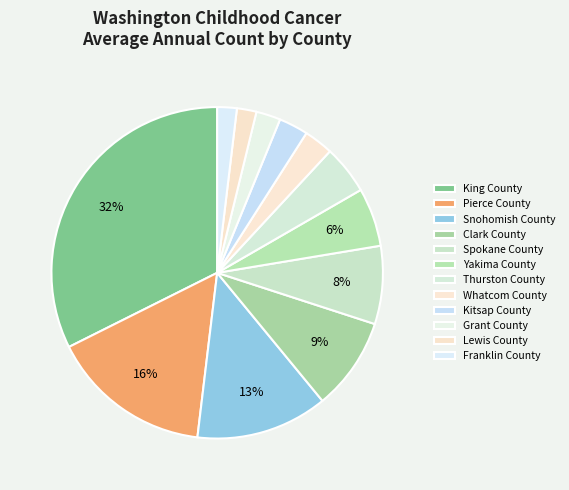

Rank the categories by value from lowest to highest.

Lewis County, Franklin County, Grant County, Whatcom County, Kitsap County, Thurston County, Yakima County, Spokane County, Clark County, Snohomish County, Pierce County, King County